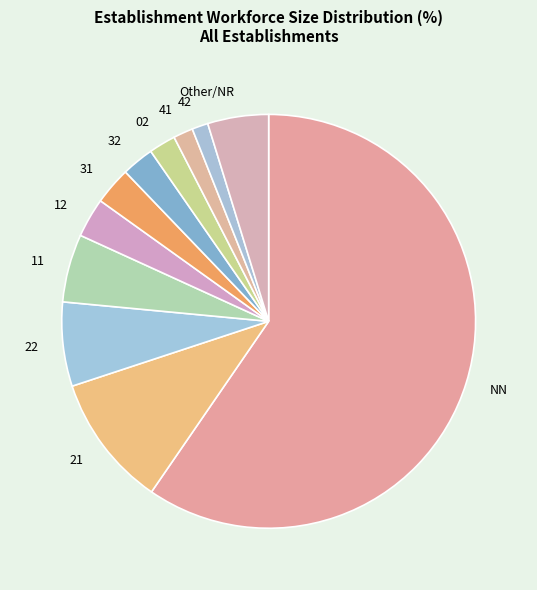

How many segments does this pie chart have?

11